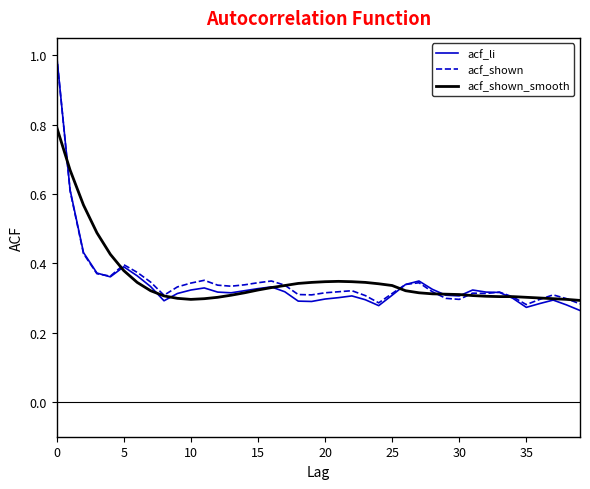

What is the maximum value for acf_li?

1.0